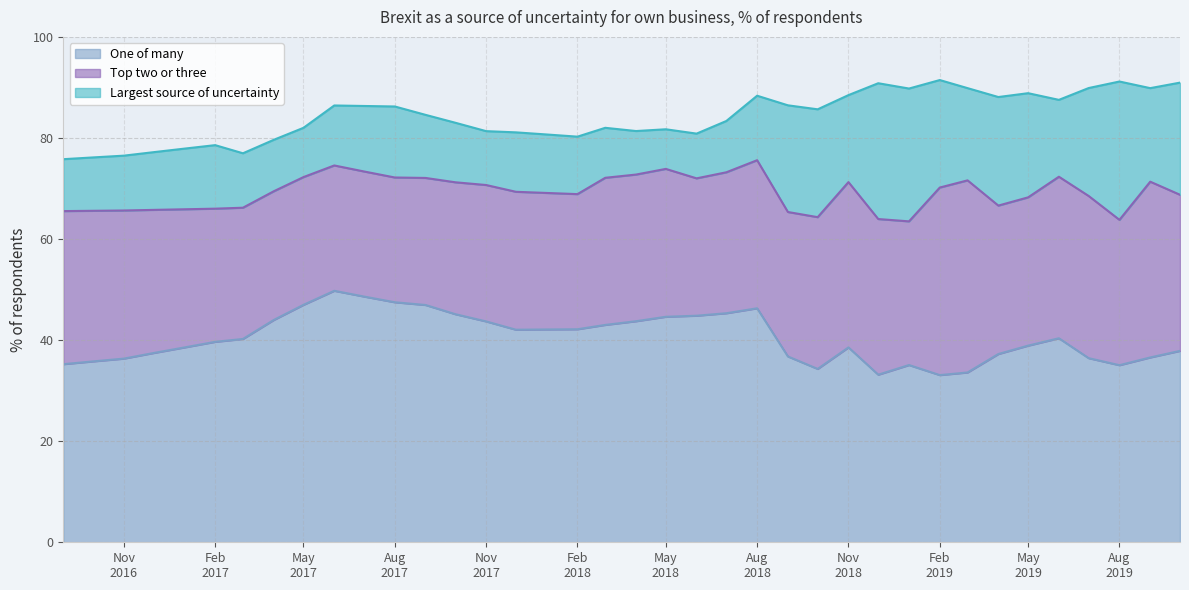

Reading left to right, list all the values displayed in this chart.

One of many: 35.2	35.8	36.3	37.5	38.5	39.7	40.2	44.0	47.0	49.8	48.6	47.5	47.0	45.1	43.7	42.1	42.1	42.1	43.0	43.7	44.6	44.8	45.3	46.3	36.8	34.3	38.6	33.2	35.1	33.1	33.6	37.2	38.9	40.4	36.4	35.0	36.6	37.9
Top two or three: 30.3	29.8	29.3	28.3	27.3	26.4	26.0	25.5	25.3	24.8	24.8	24.7	25.1	26.1	27.0	27.3	27.0	26.7	29.1	29.0	29.3	27.2	27.9	29.3	28.6	30.0	32.7	30.8	28.4	37.1	38.0	29.4	29.3	32.0	32.1	28.8	34.8	30.9
Largest source of uncertainty: 10.3	10.6	10.8	11.4	12.0	12.6	10.8	10.2	9.8	11.9	13.0	14.1	12.5	11.8	10.7	11.8	11.6	11.4	9.9	8.6	7.8	8.8	10.2	12.8	21.1	21.3	17.2	26.9	26.3	21.3	18.2	21.5	20.6	15.2	21.4	27.4	18.5	22.2